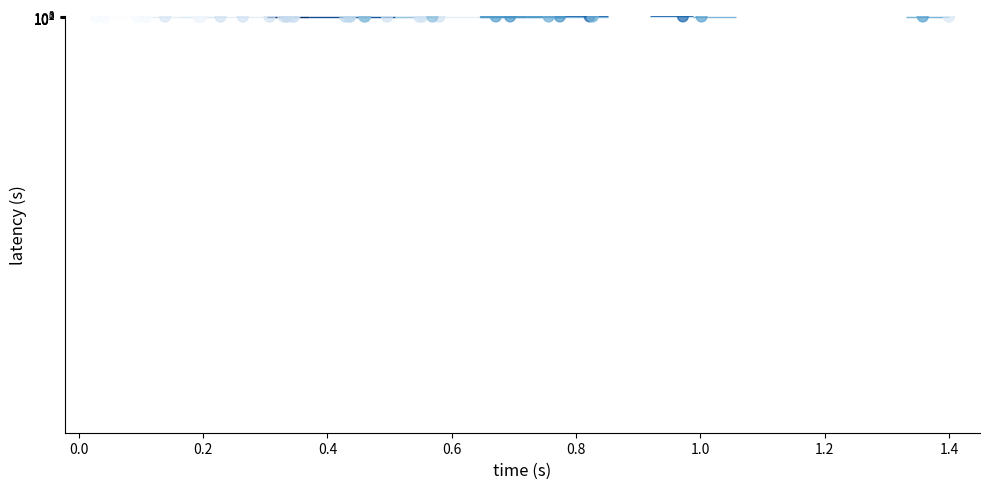

True or false: the data shows 500.5 at 19.

False